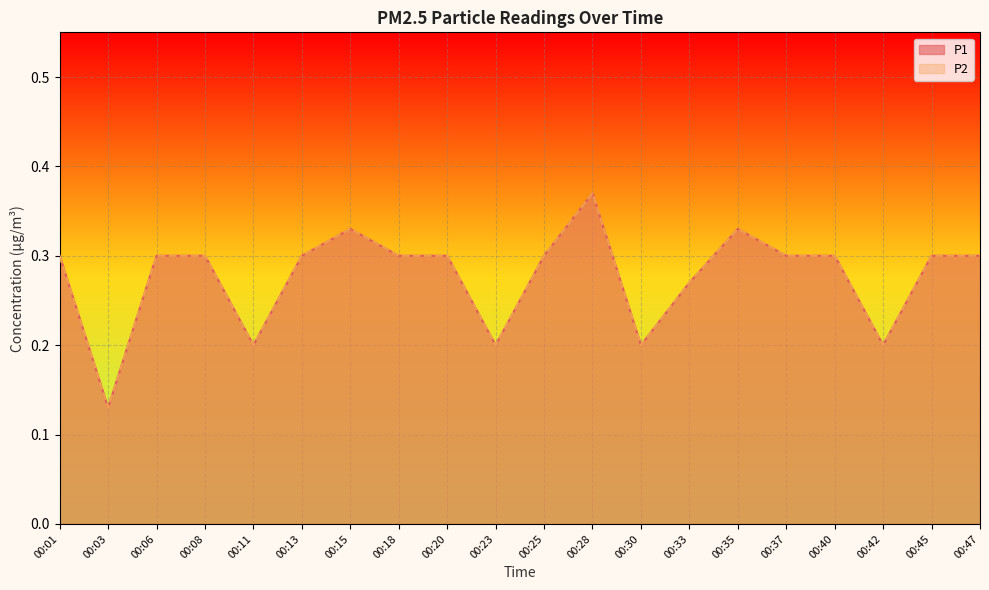

What is the average value of the P1 series?

0.3